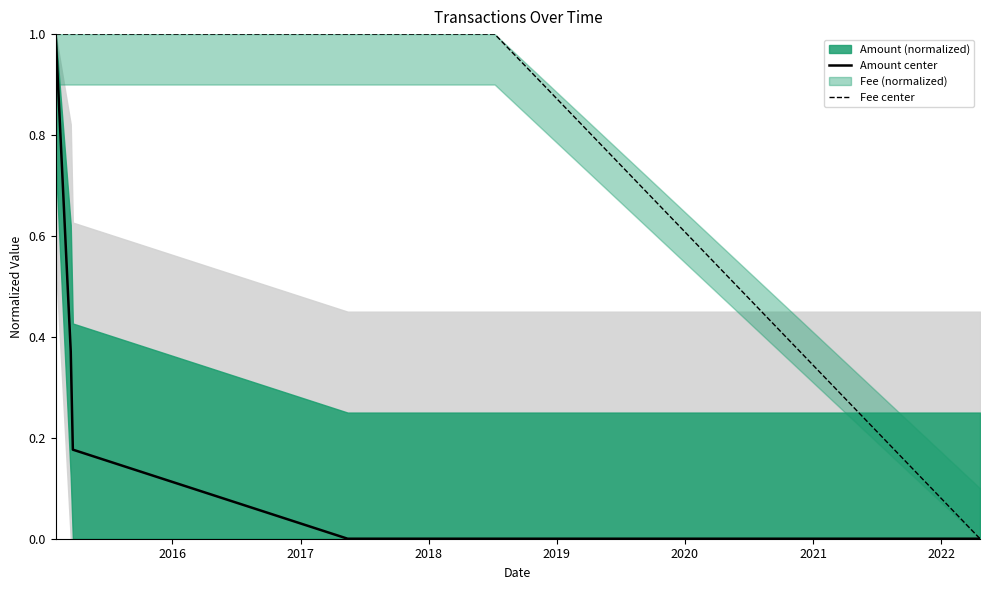

Reading right to left, extract all data points from this chart.

Amount center: 0.0	0.0	0.0	0.0	0.0	0.2	0.4	1.0
Fee center: 0.0	1.0	1.0	1.0	1.0	1.0	1.0	1.0